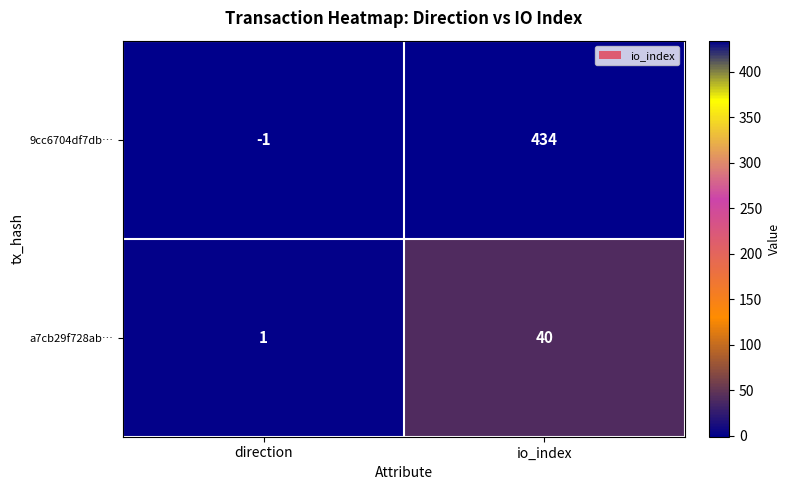

At which category does the chart reach its minimum across all series?

direction